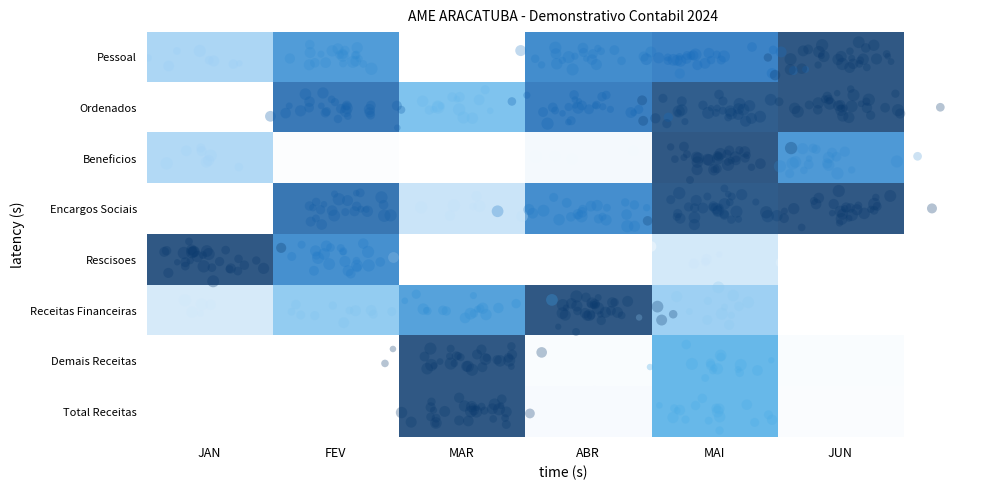

What is the maximum value shown in the chart?

1.0